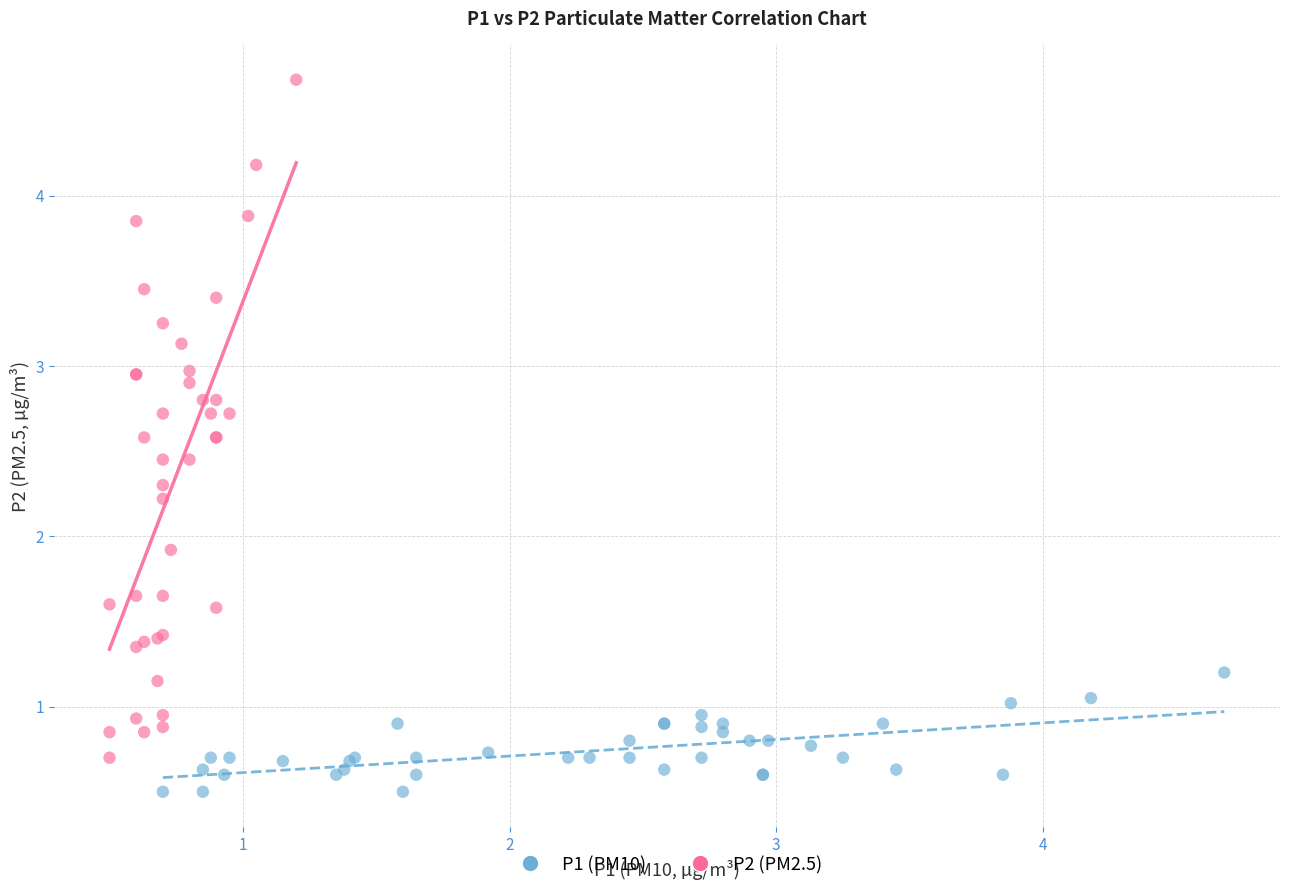

Which series reaches the minimum Y coordinate?

P1 (PM10)